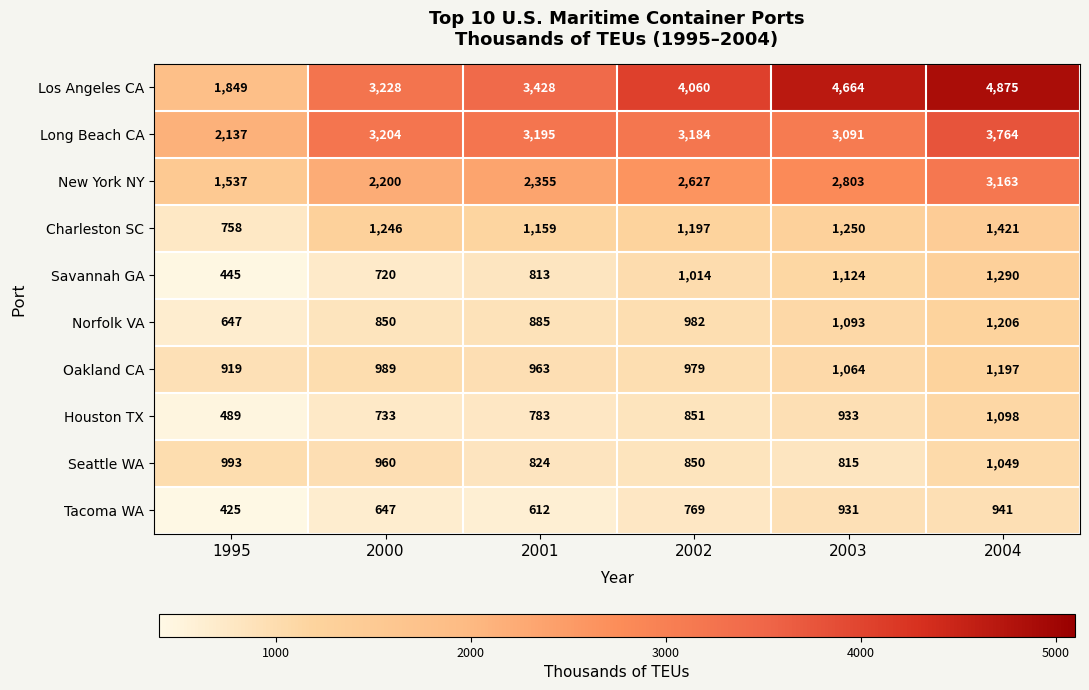

Which series has the largest total across all categories?

Los Angeles CA